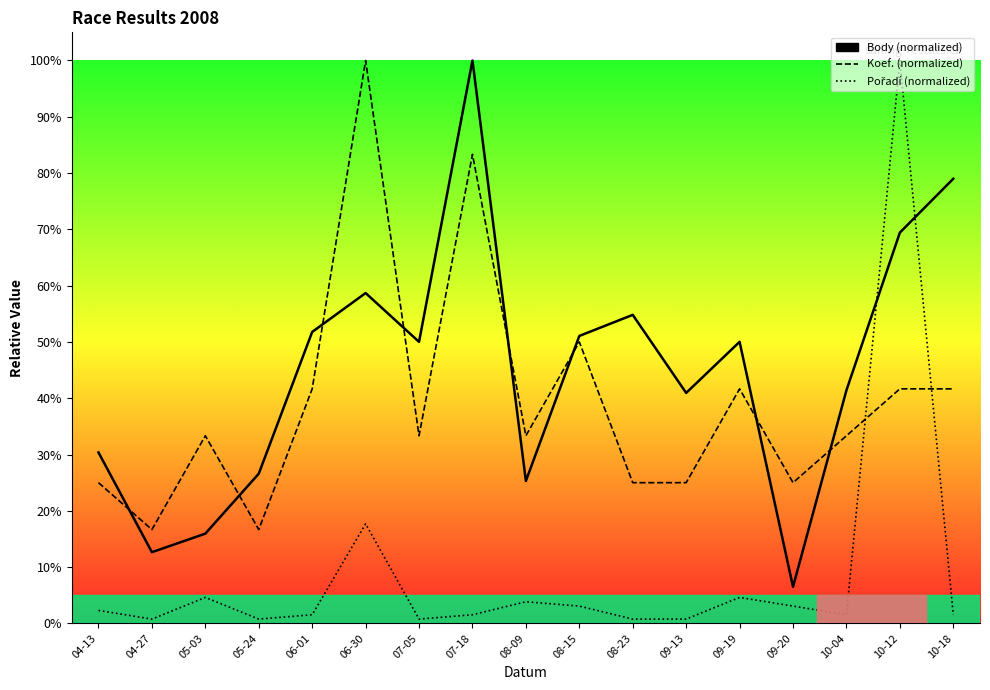

Where do Koef. and Pořadí first cross each other?

10-04 and 10-12